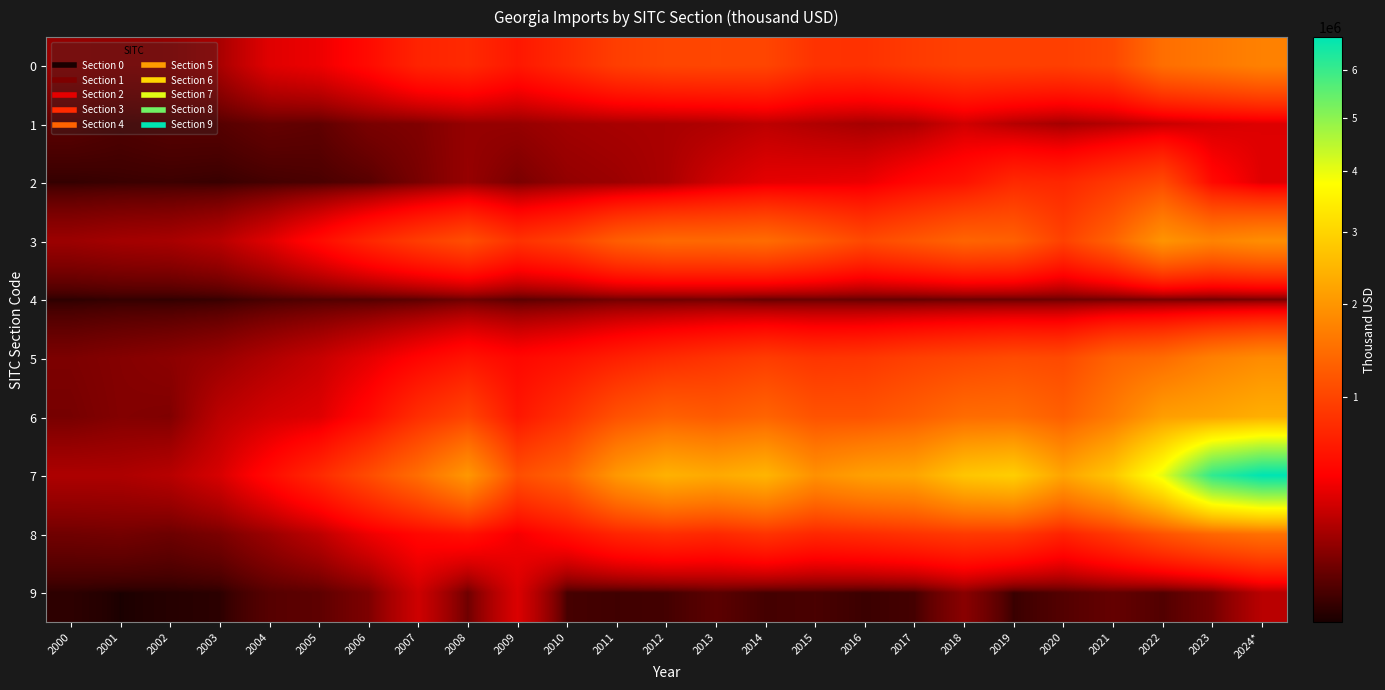

Rank the series by their maximum value, from highest to lowest.

7, 6, 3, 5, 0, 8, 2, 1, 9, 4